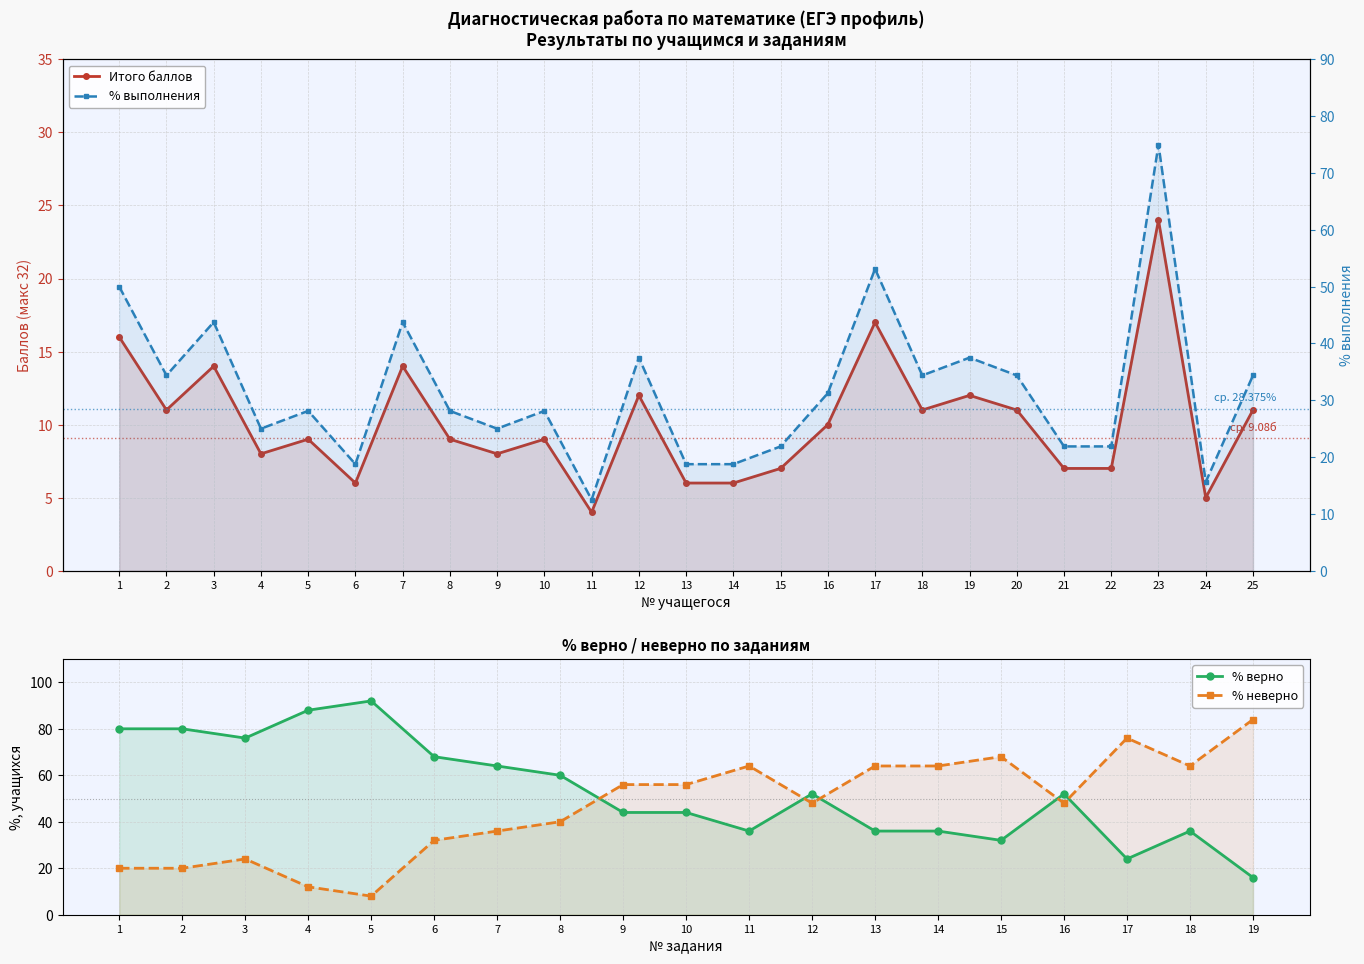

What is the difference between the highest and lowest values at 23?

51.0